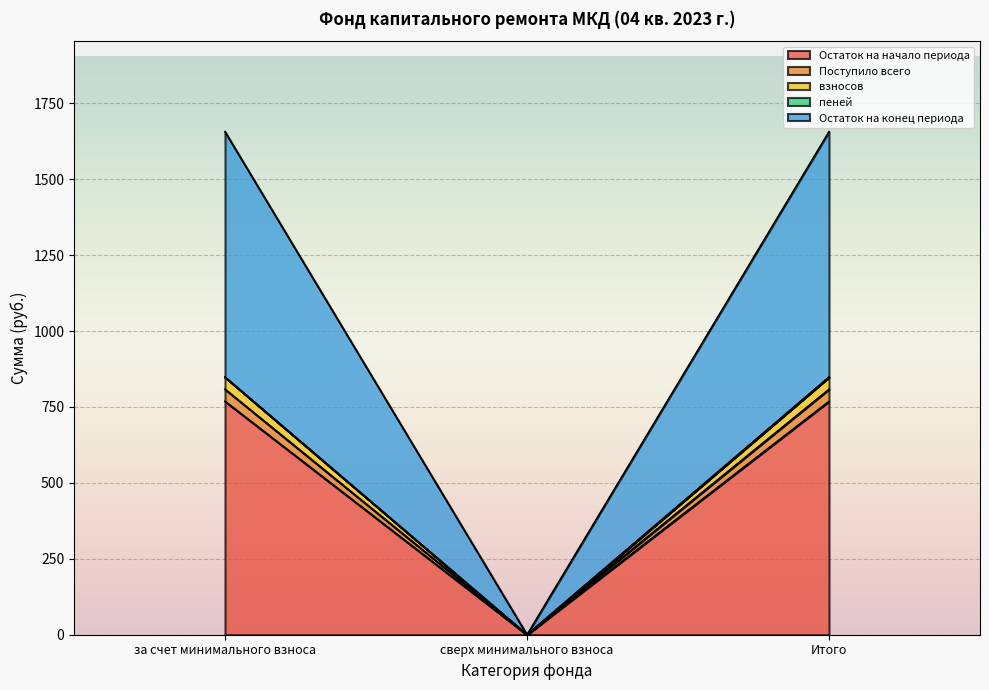

How many positive values does the пеней series have?

2